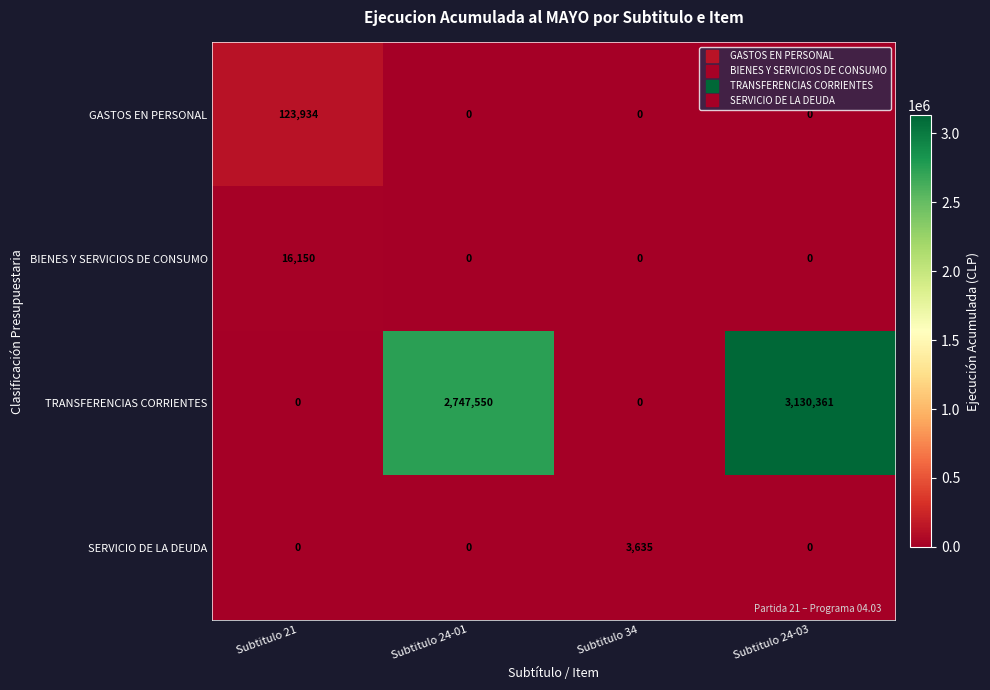

List the series in order of their peak value, highest first.

TRANSFERENCIAS CORRIENTES, GASTOS EN PERSONAL, BIENES Y SERVICIOS DE CONSUMO, SERVICIO DE LA DEUDA